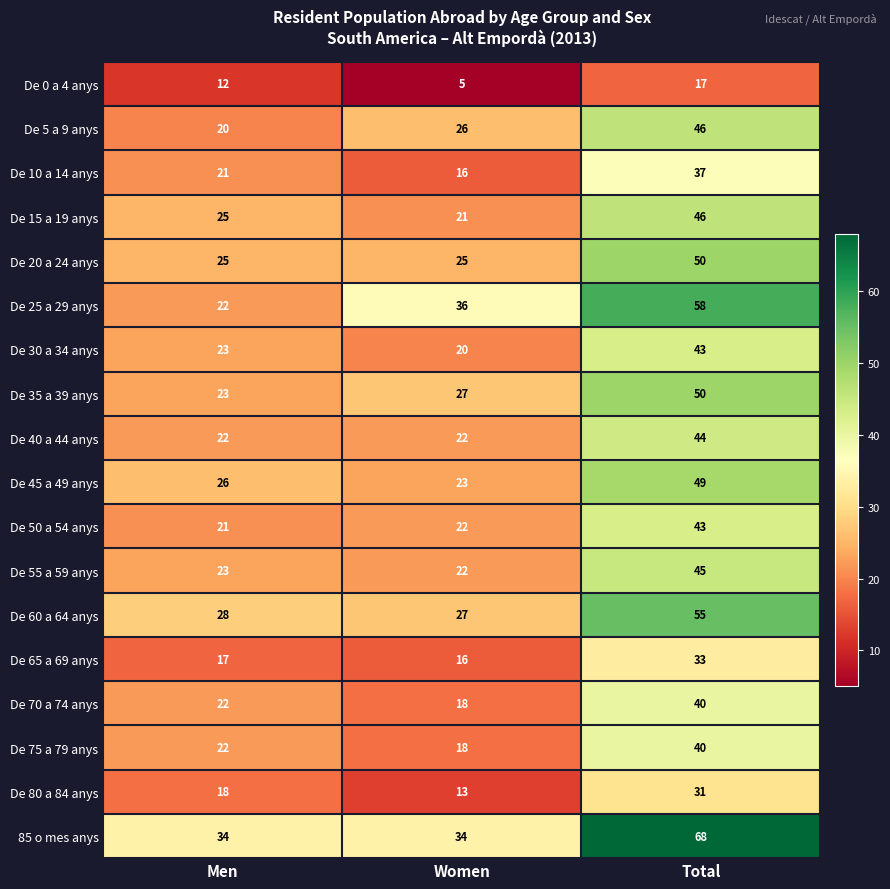

At which label does De 45 a 49 anys reach its peak?

Total